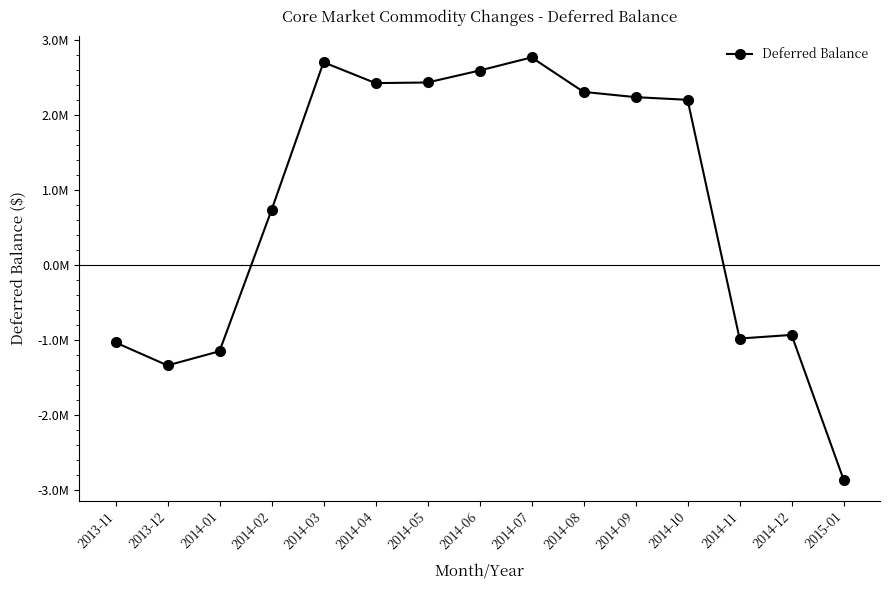

Where does the data first go above 2202070?

2014-03